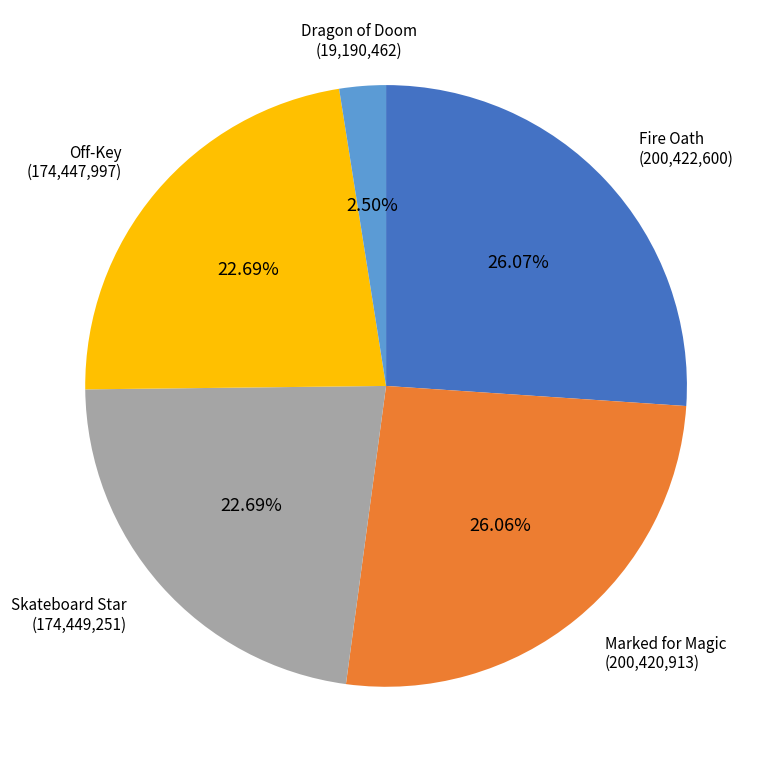

What portion of the pie excludes Marked for Magic?

73.9%